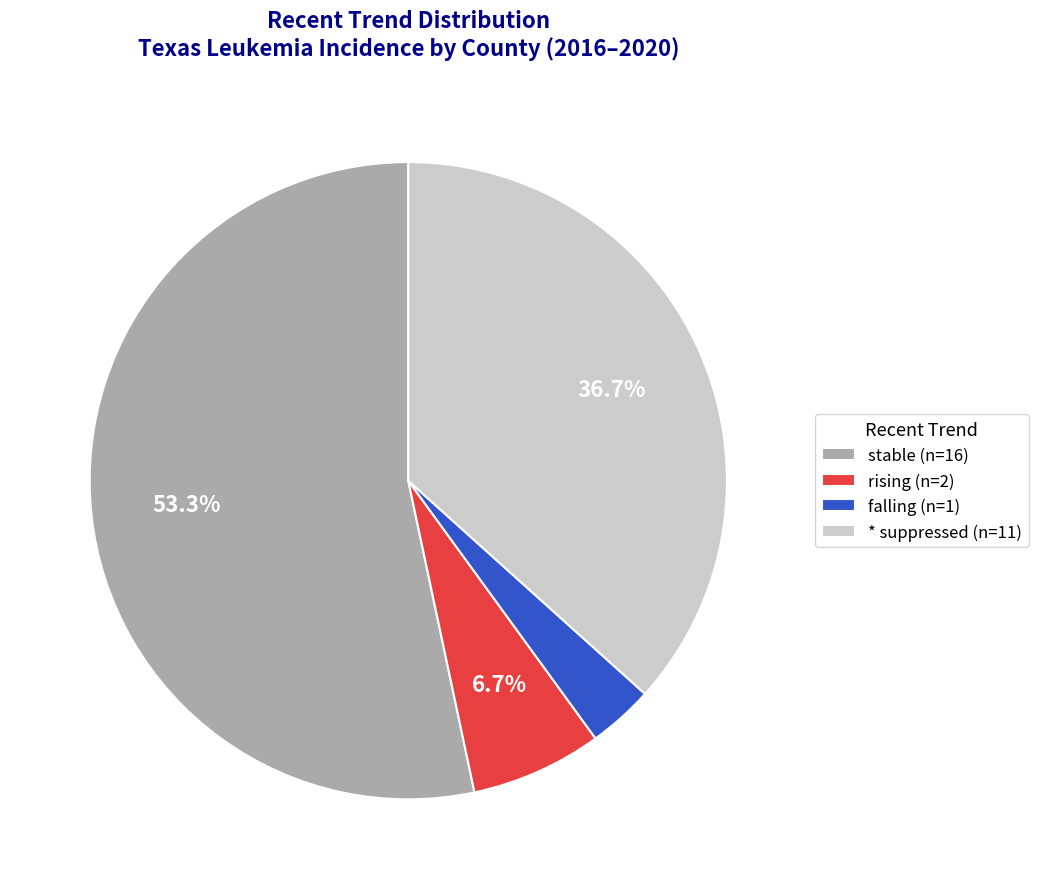

To the nearest percent, what portion does * represent?

37%